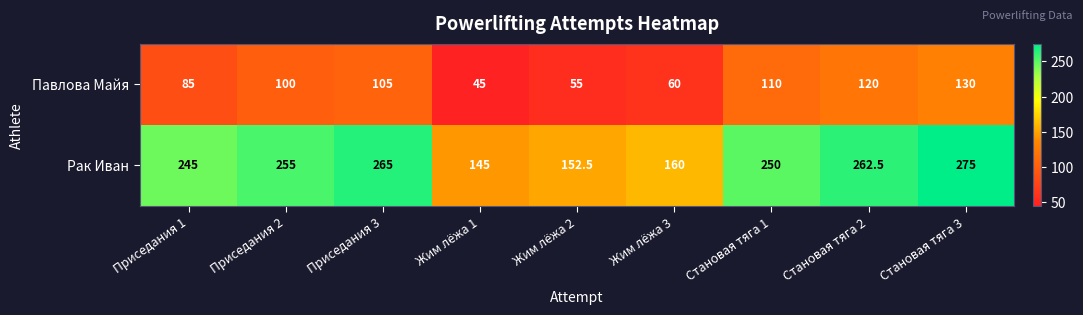

At Приседания 3, list the series in order from largest to smallest.

Рак Иван, Павлова Майя